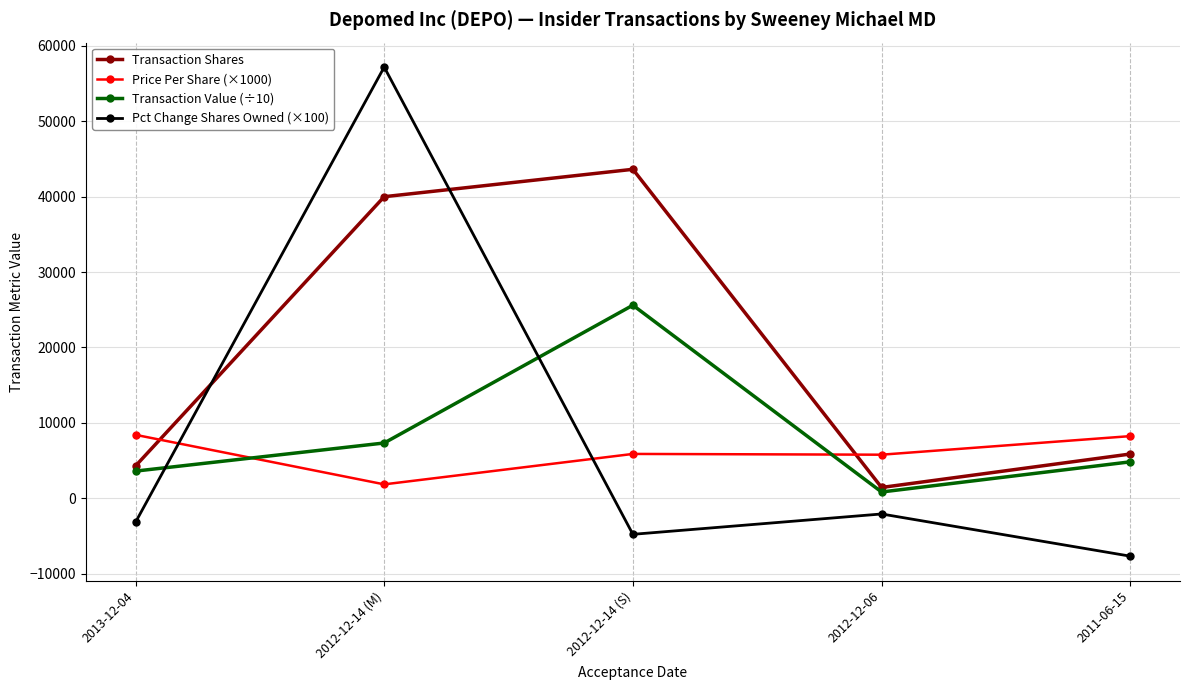

Which series has the largest total across all categories?

Transaction Shares